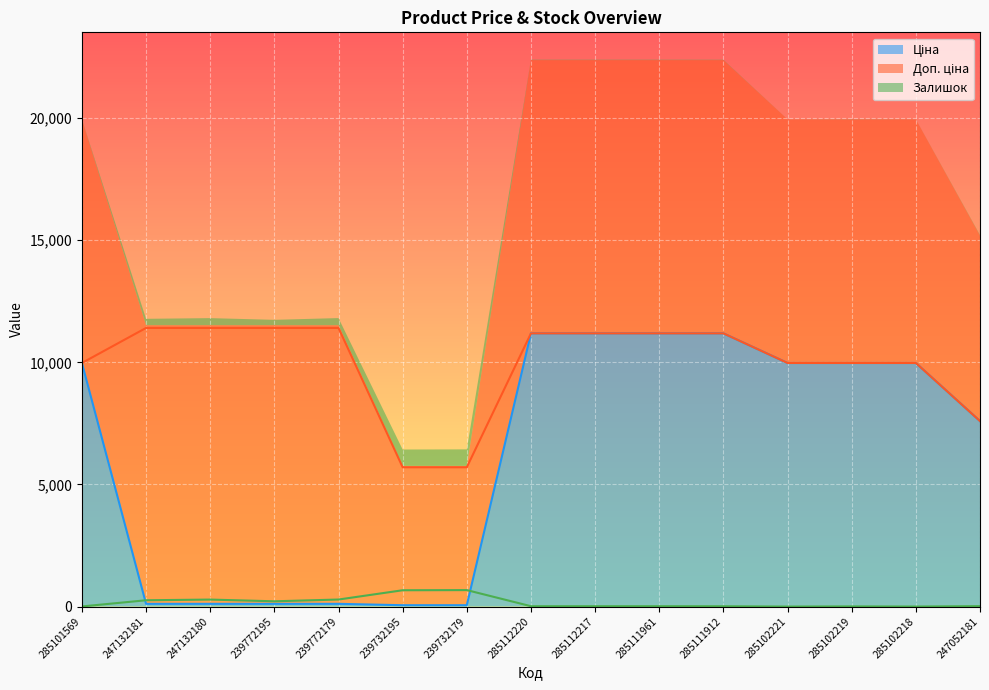

What is the difference between the maximum and minimum values in the Ціна series?

11131.1